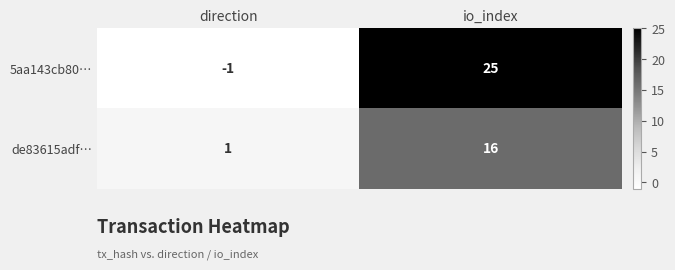

At which category is the sum across all series the highest?

io_index